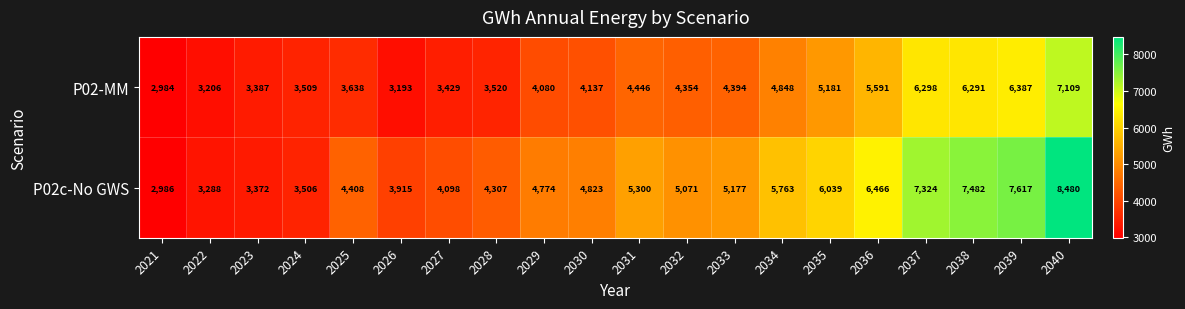

Which series changed the most between 2026 and 2028?

P02c-No GWS